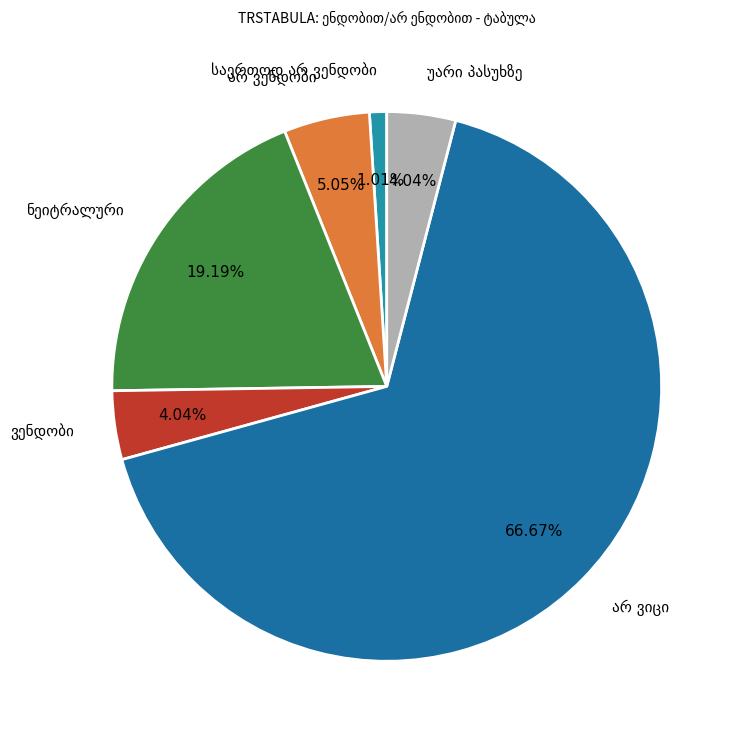

Does any single category account for the majority?

Yes